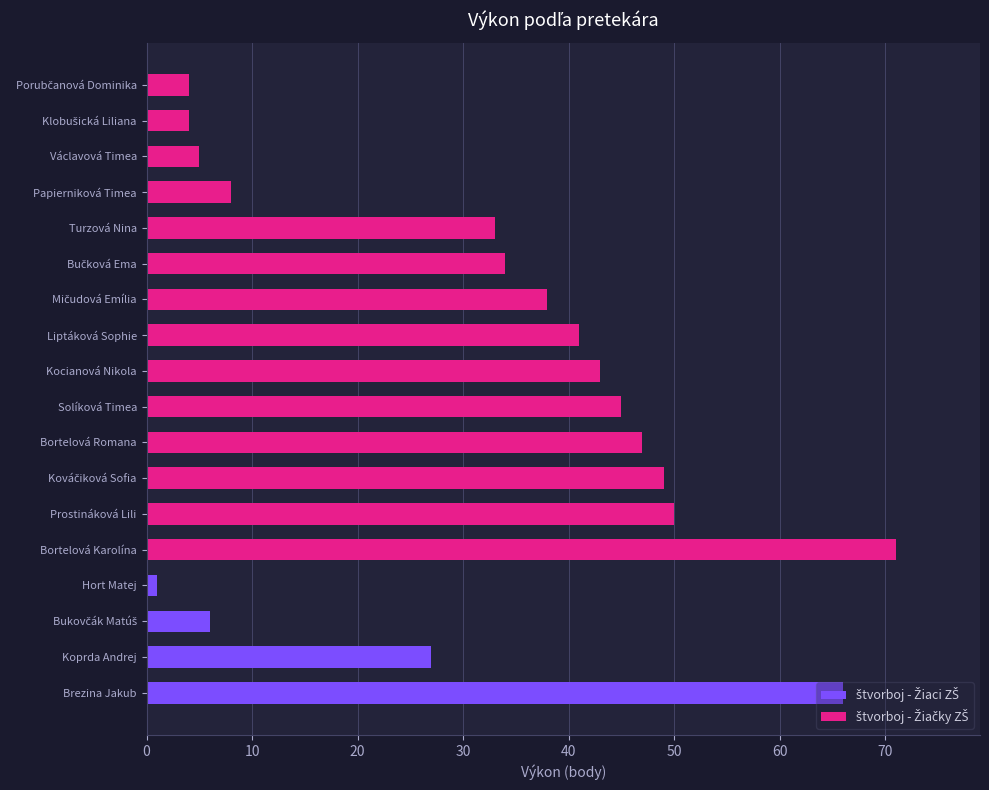

The chart shows a value of 7 at Václavová Timea. True or false?

False